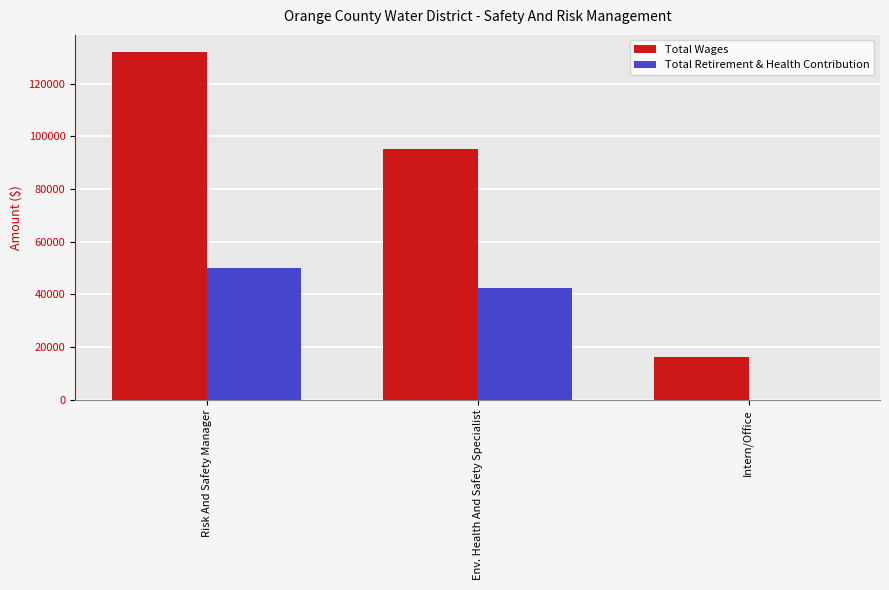

What is the sum of the Total Wages values at Risk And Safety Manager and Env. Health And Safety Specialist?

227092